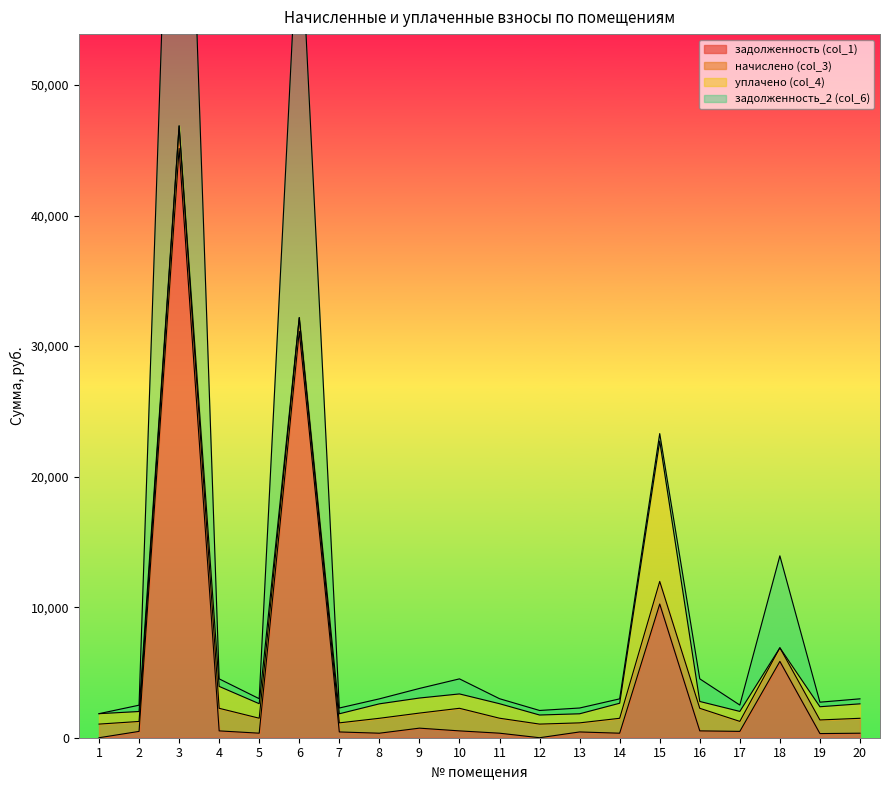

True or false: задолженность_2 (col_6) and задолженность (col_1) intersect in this chart.

False